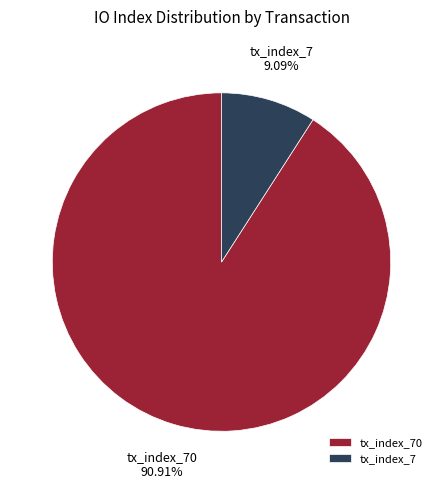

Is it true that tx_index_70 is 91% of the pie?

True